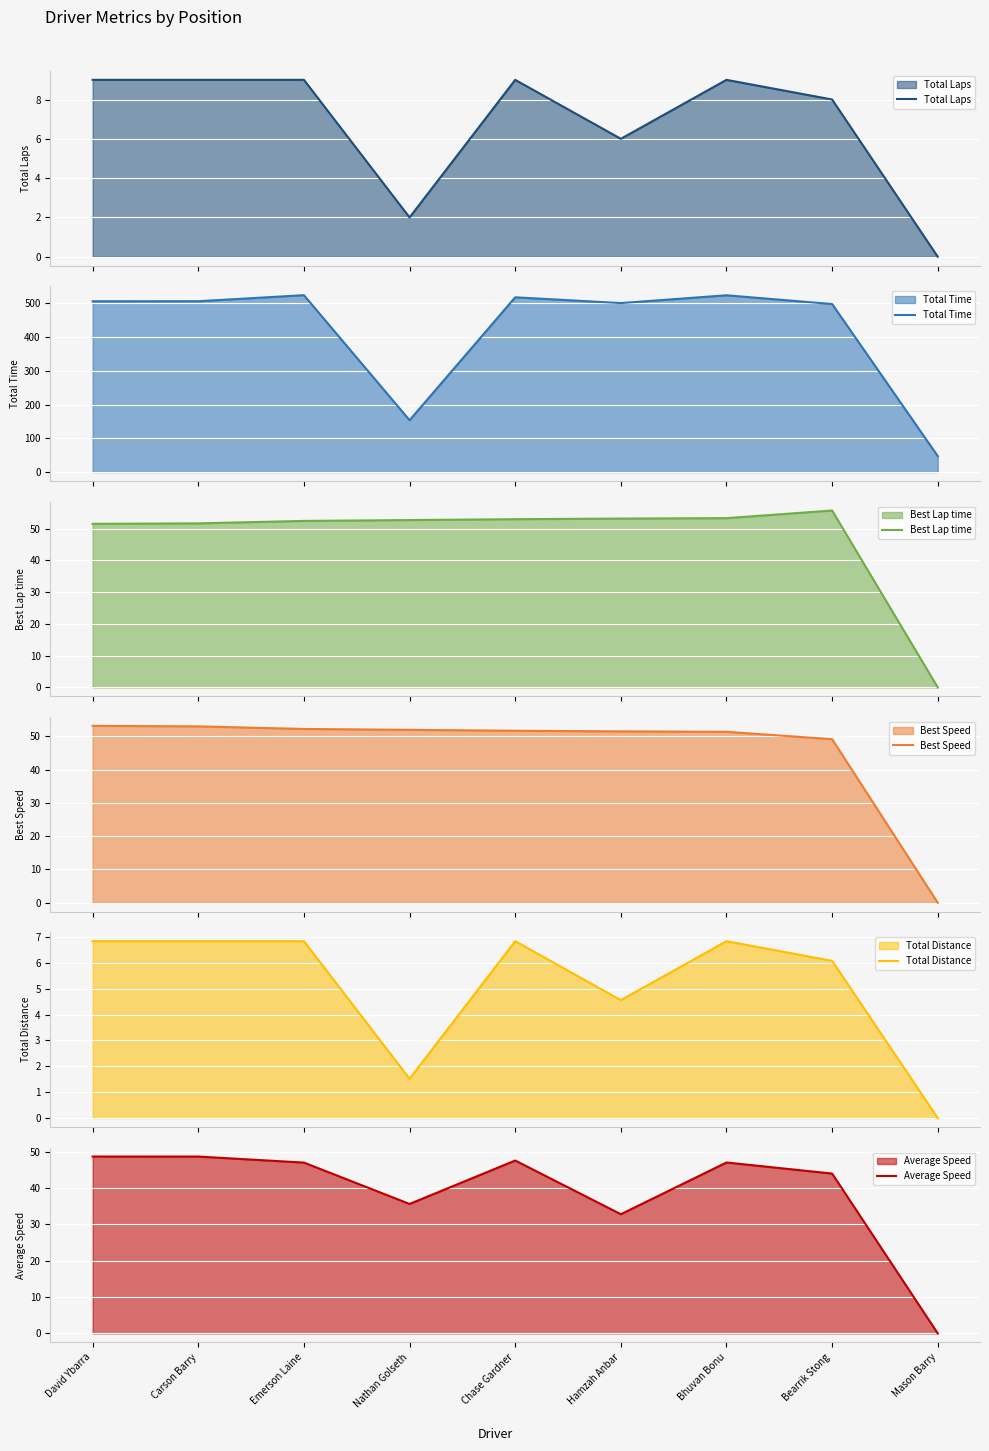

At how many categories does at least one series exceed 52?

8